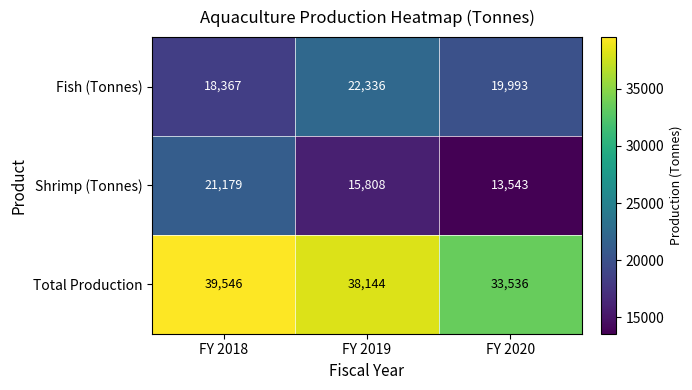

Rank the series by their maximum value, from highest to lowest.

Total Production, Fish (Tonnes), Shrimp (Tonnes)